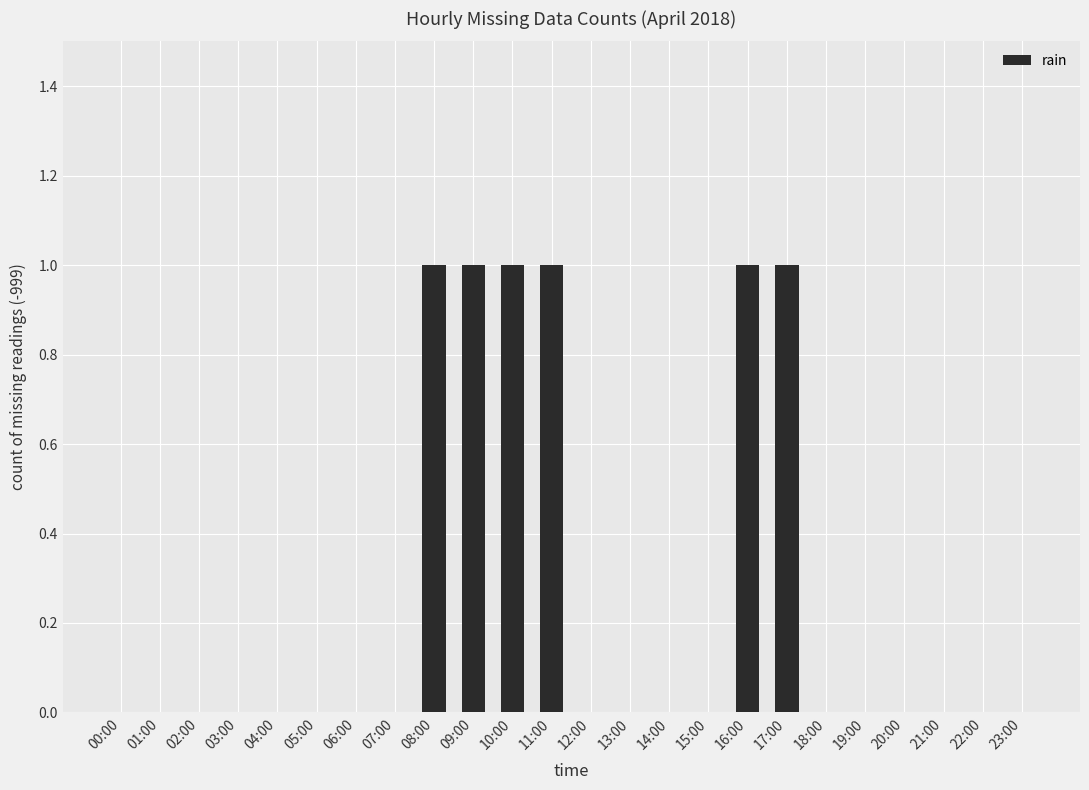

Is it true that the value at 07:00 is 0?

True